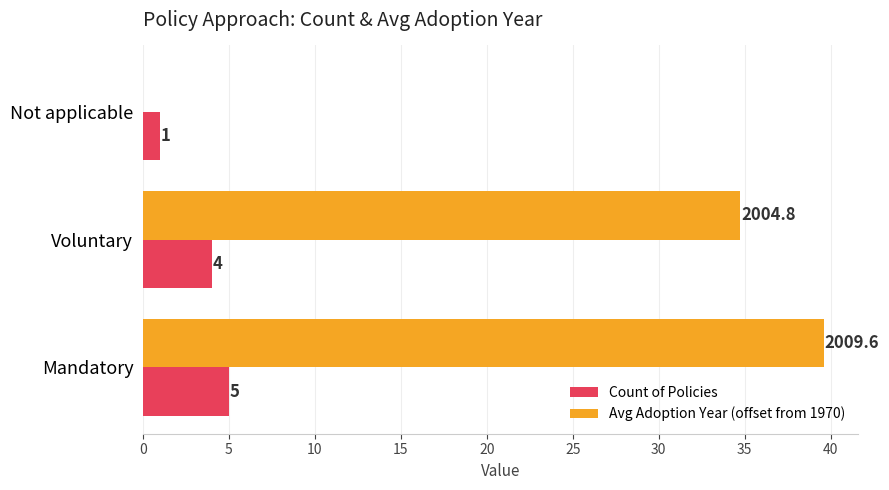

What is the average value of the Avg Adoption Year (offset from 1970) series?

24.8